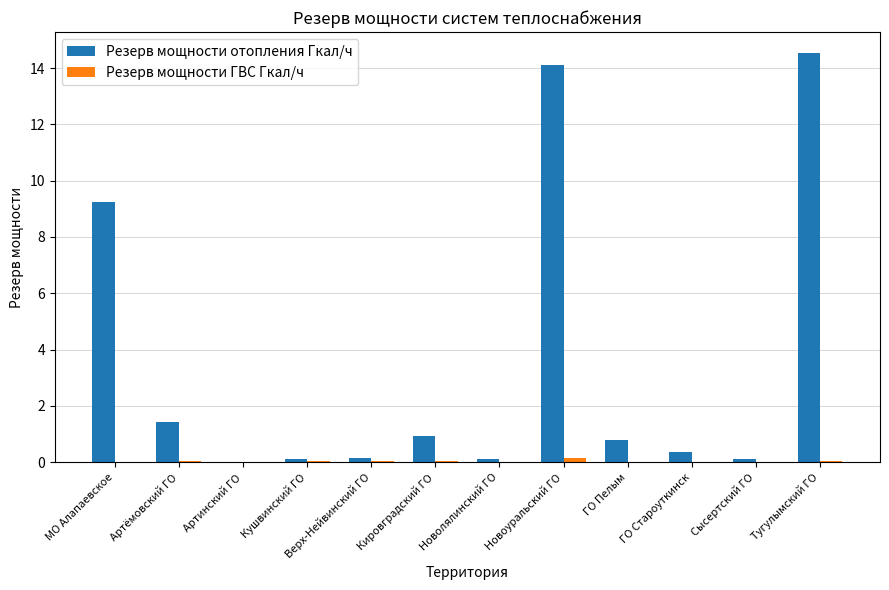

What is the sum of all Резерв мощности отопления Гкал/ч values?

41.8